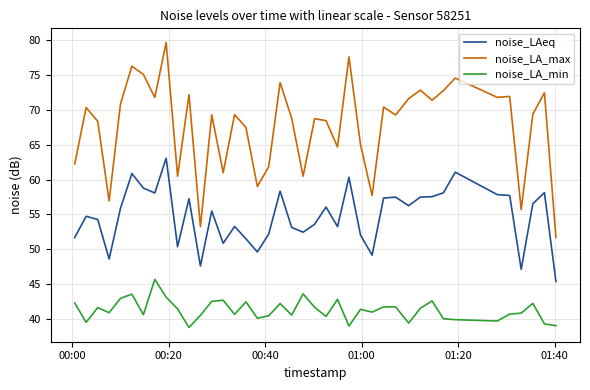

Which series has the largest total across all categories?

noise_LA_max